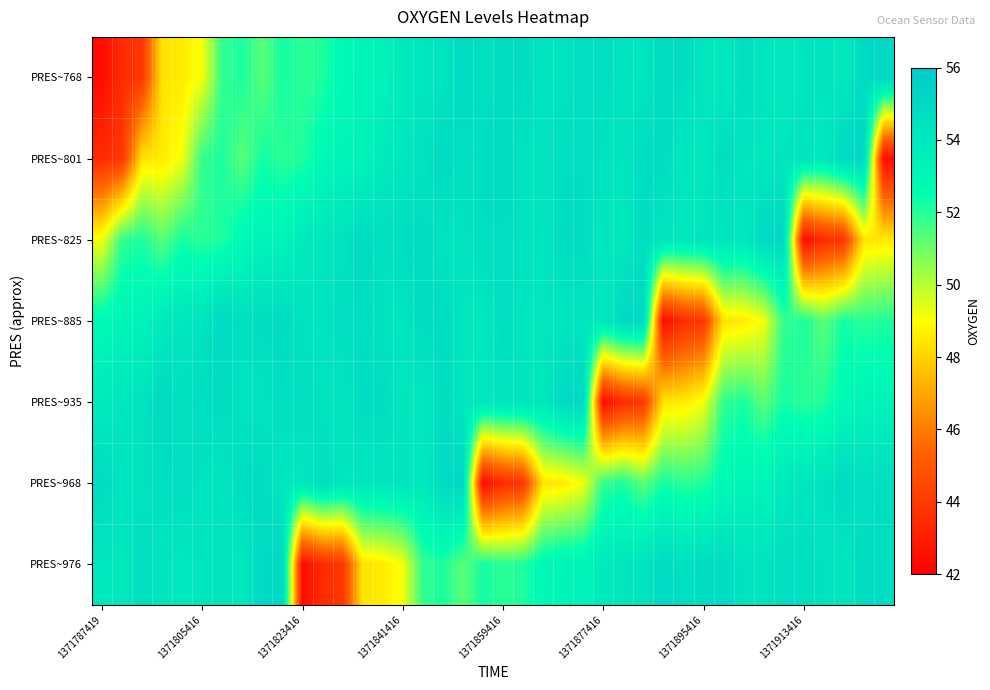

At how many categories does at least one series exceed 43?

40